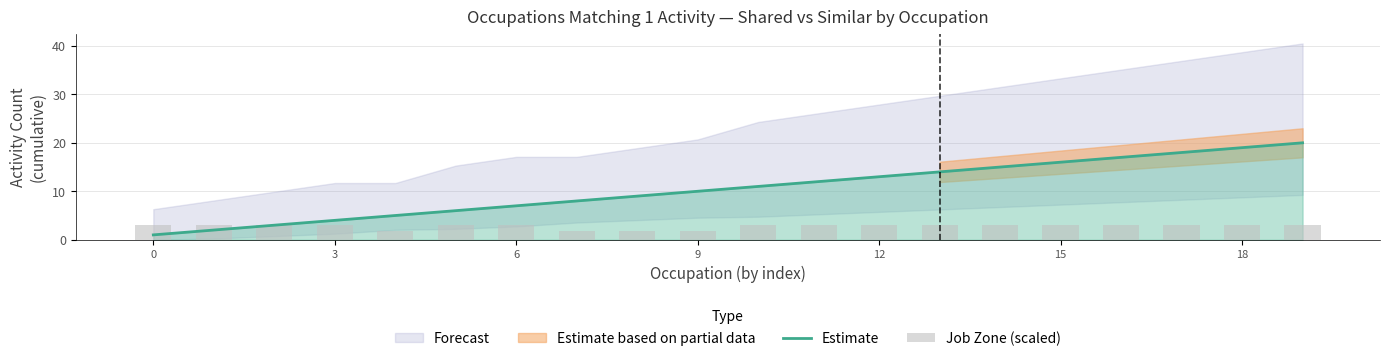

Which label corresponds to the largest value in the chart?

19